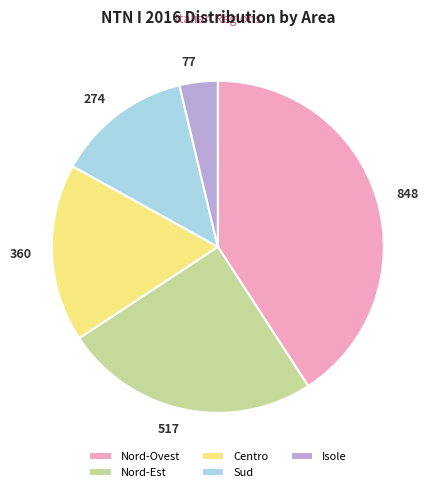

Approximately how many times larger is the value at Centro compared to Sud?

1.3